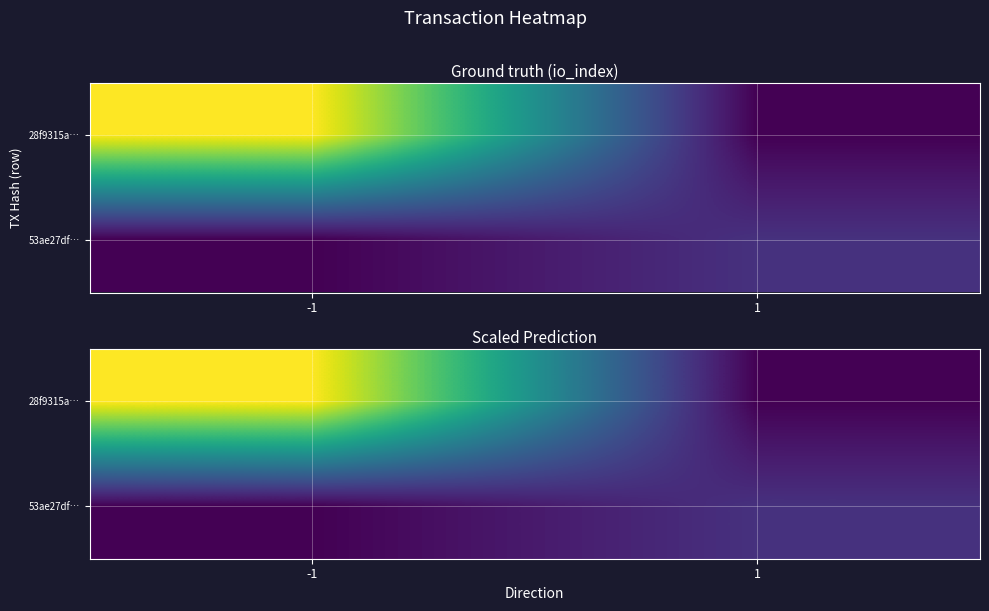

What is the sum of all 53ae27df… values?

34.0